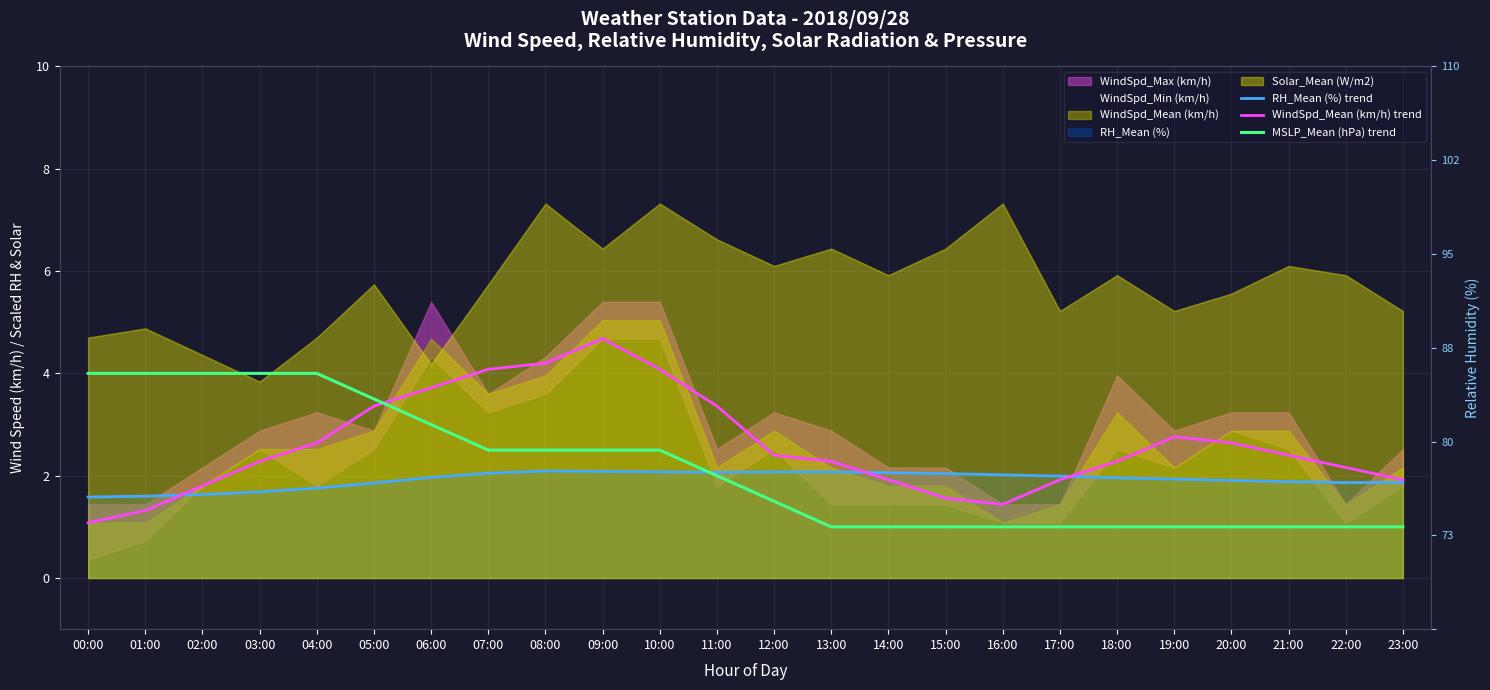

How many values in the WindSpd_Mean (km/h) trend series exceed 2?

16